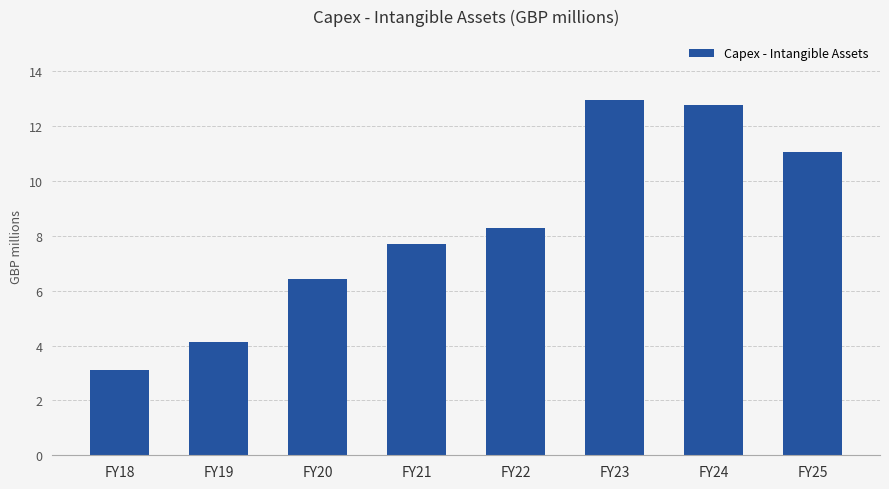

Which category has the lowest value across all series?

FY18